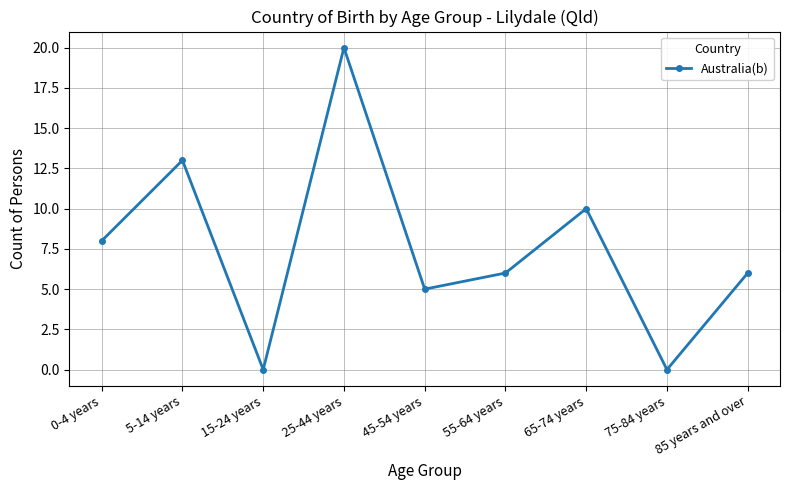

Is it true that the value at 0-4 years is 8?

True